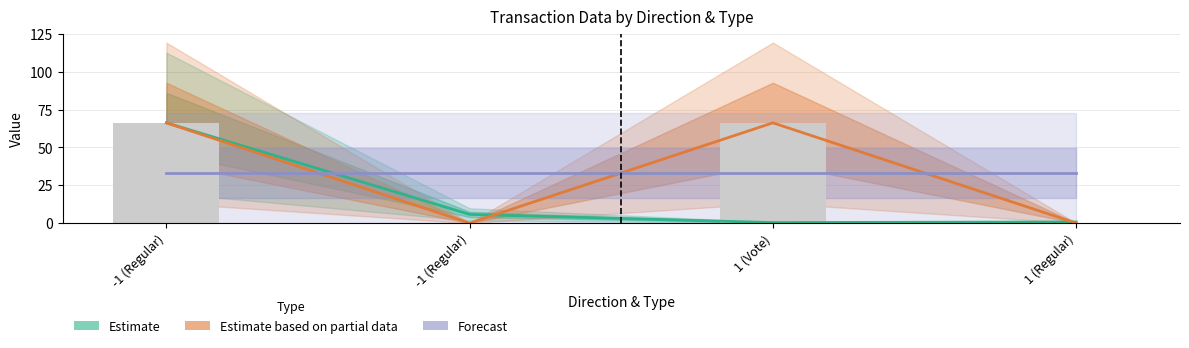

At which label does Estimate based on partial data first exceed 66?

-1 (Regular)